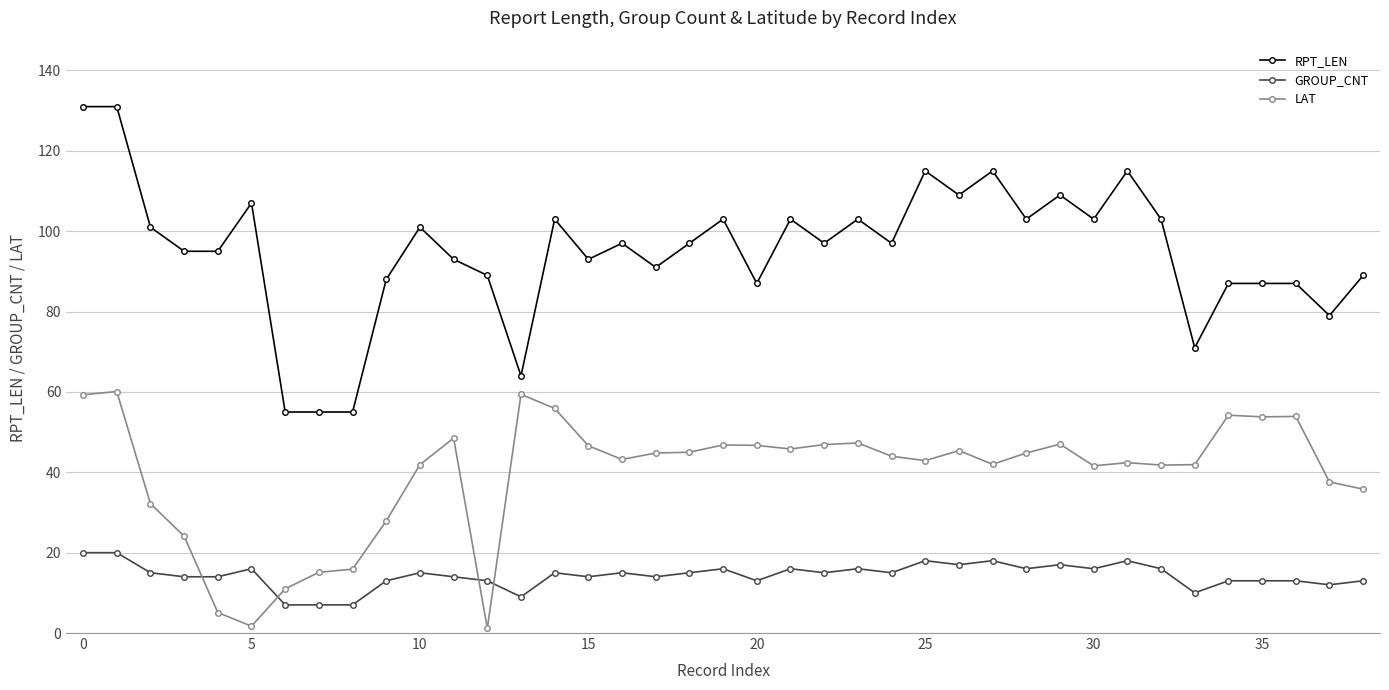

Rank the series by their maximum value, from highest to lowest.

RPT_LEN, LAT, GROUP_CNT